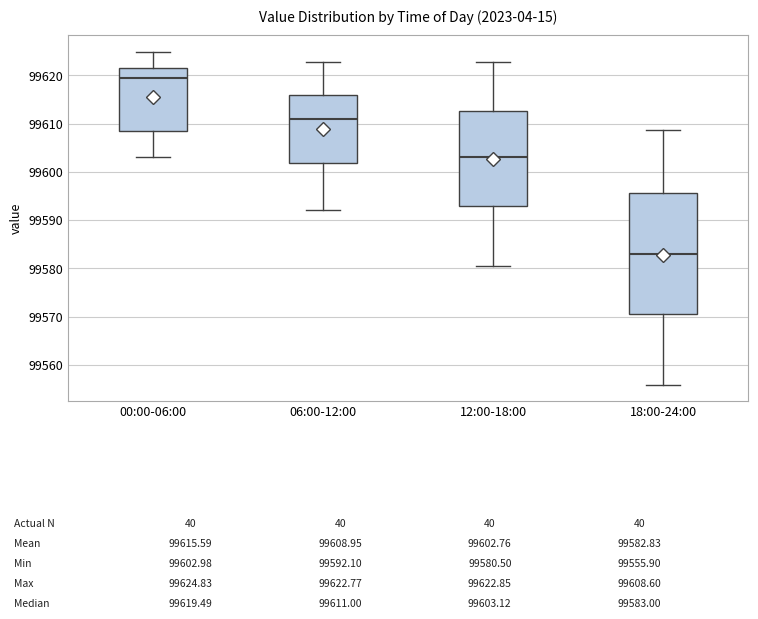

Which box's median line is the lowest?

18:00-24:00